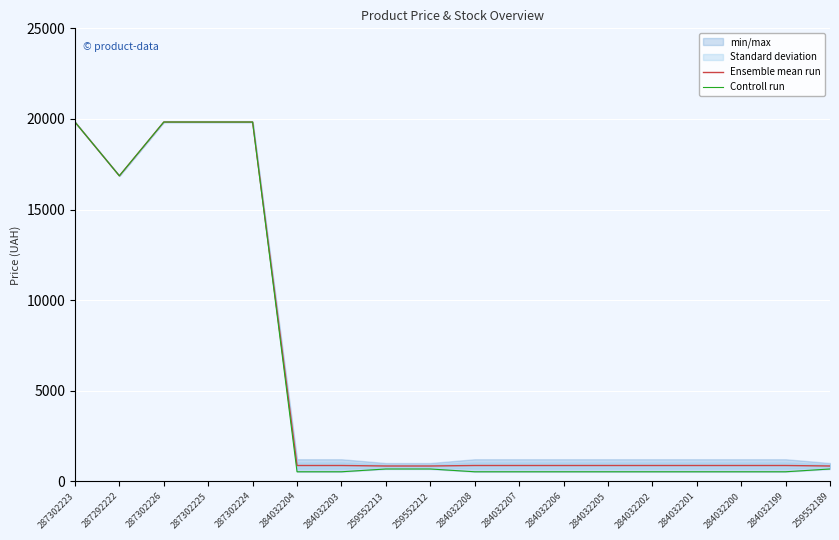

What is the average value of the Controll run series?

5756.0